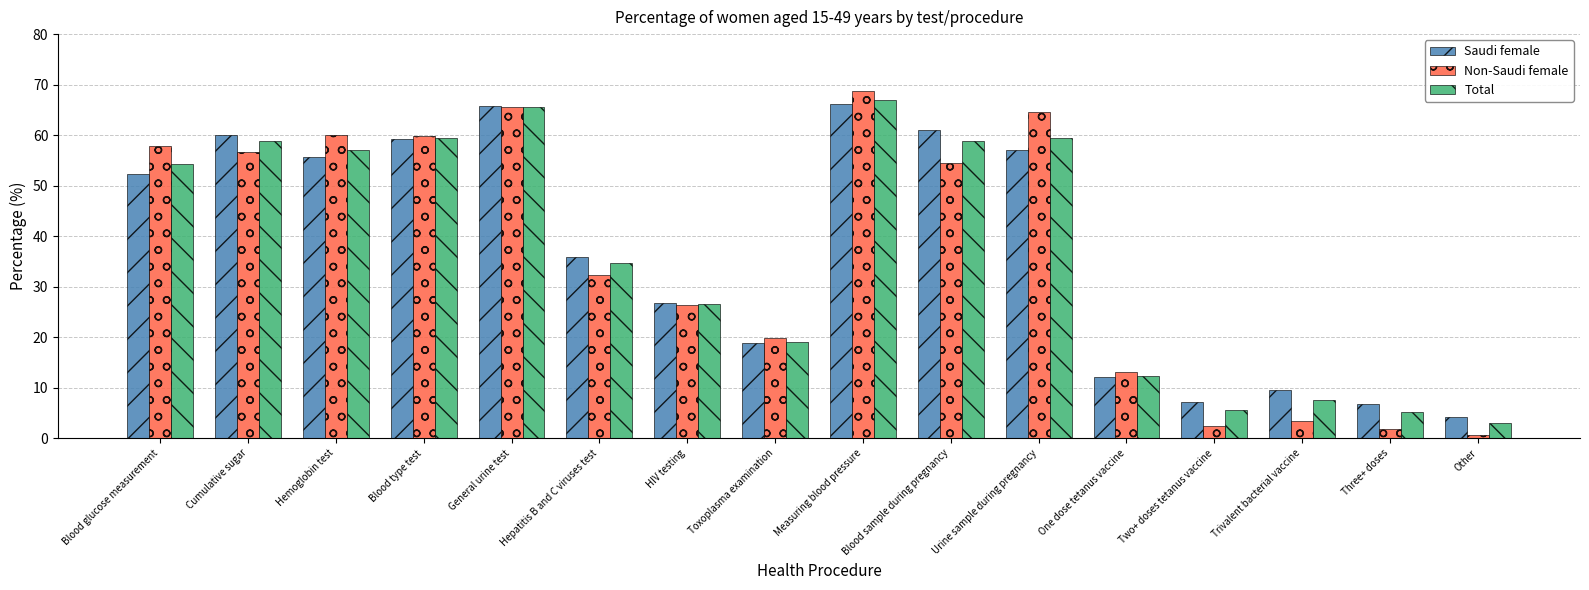

At which label is Saudi female closest to 35?

Hepatitis B and C viruses test